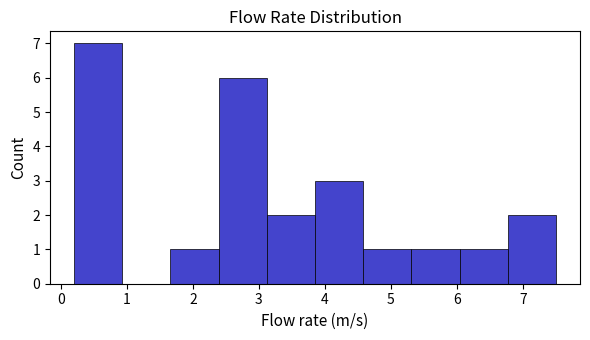

Reading left to right, list every bar in this chart as the range it spans on the x-axis followed by its height. Neither the bar edges nor the heights are printed on the chart, so give them approximately, as read against the axes.

0.20 to 0.93: 7
0.93 to 1.66: 0
1.66 to 2.39: 1
2.39 to 3.12: 6
3.12 to 3.85: 2
3.85 to 4.58: 3
4.58 to 5.31: 1
5.31 to 6.04: 1
6.04 to 6.77: 1
6.77 to 7.50: 2